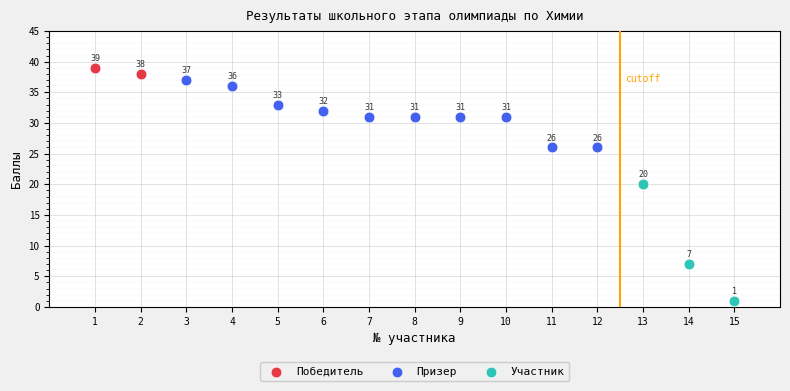

Which series reaches the maximum Y coordinate?

Победитель